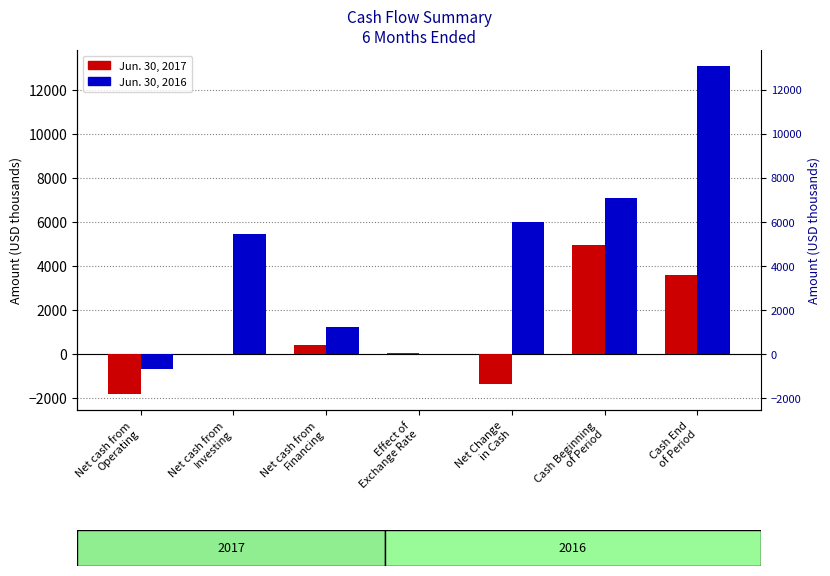

How many data points in Jun. 30, 2017 are less than 24?

3